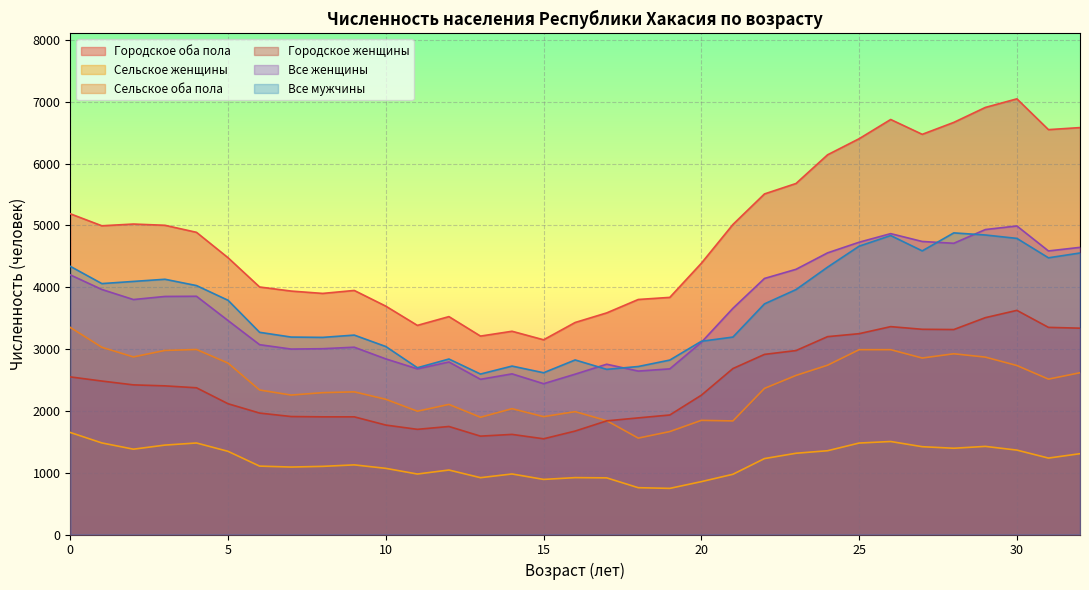

How many lines are shown in the chart?

6